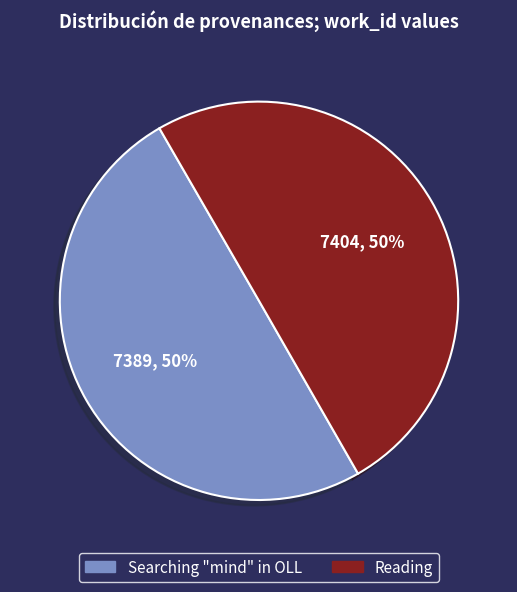

What percentage is the Reading slice, to the nearest percent?

50%